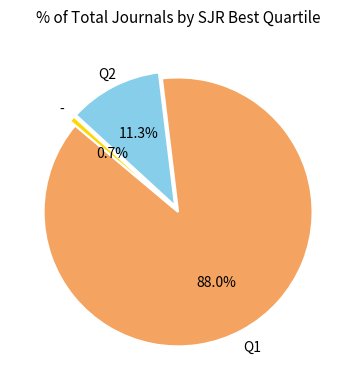

Count the number of slices in the pie.

3